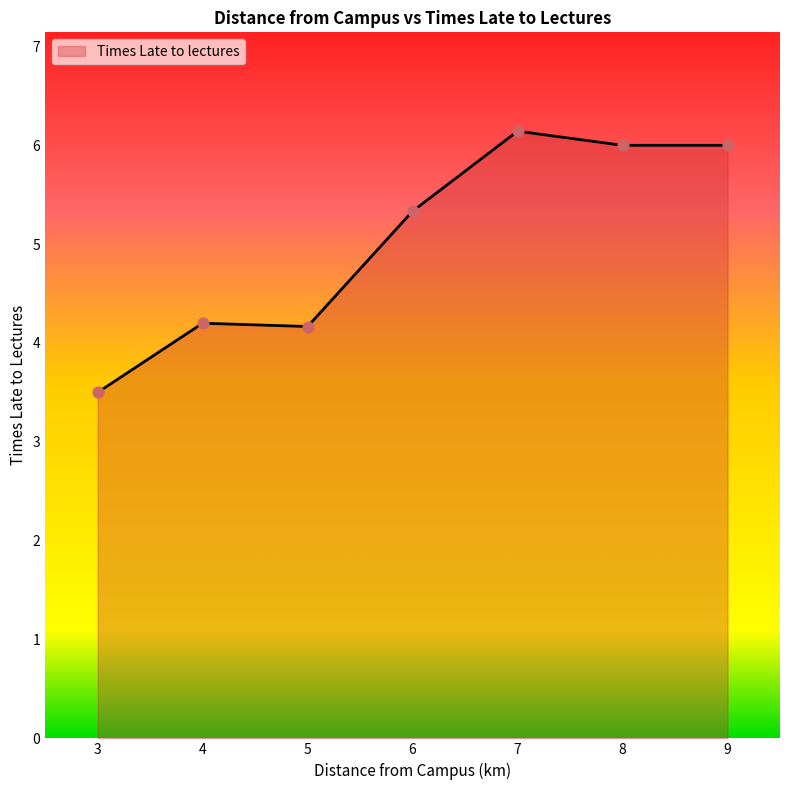

What is the change in value from 6 to 8?

+0.7